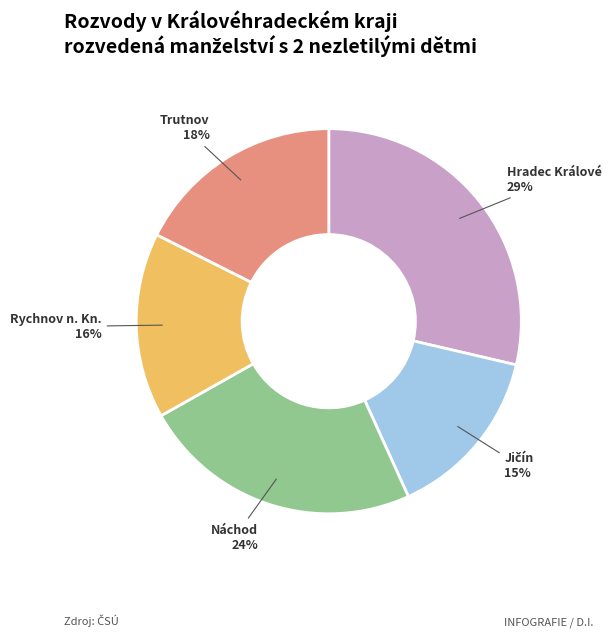

Which slice is the largest?

Hradec Králové